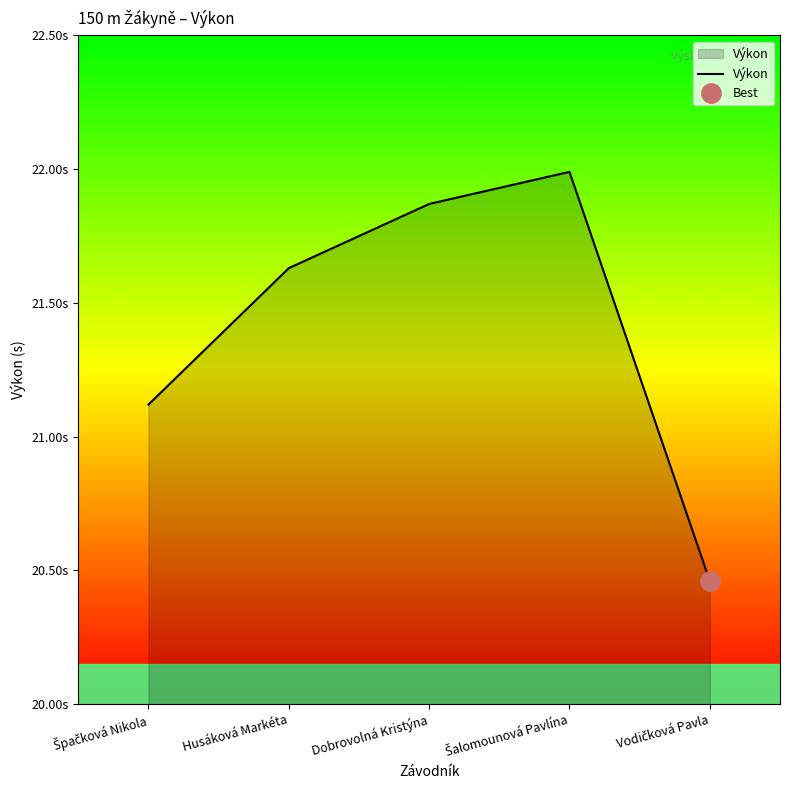

Read the value at Husáková Markéta.

21.6